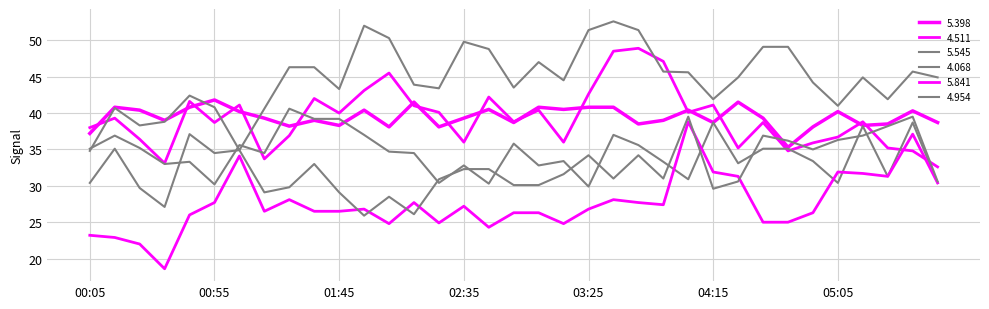

Does the chart display data point markers on the line(s)?

No